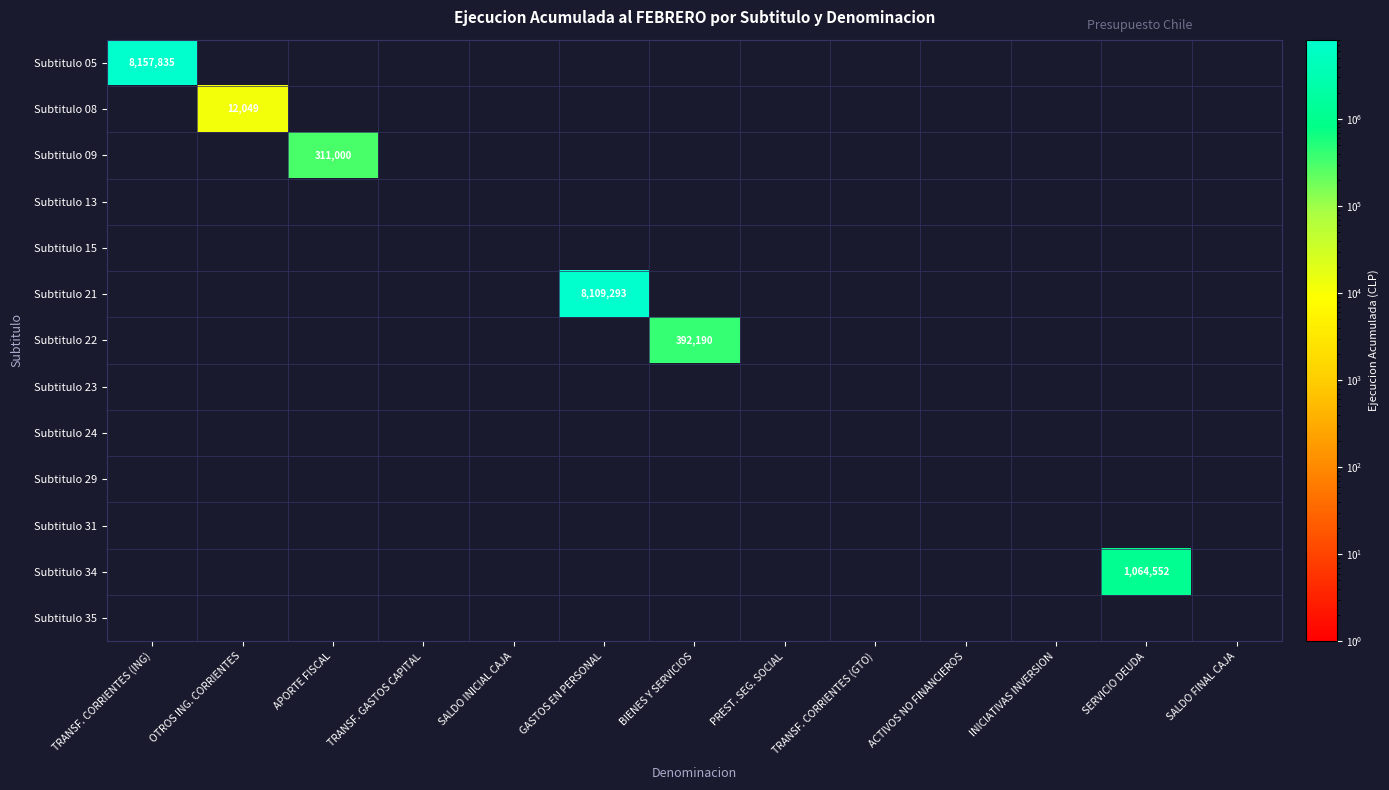

Which has a higher value, OTROS ING. CORRIENTES or INICIATIVAS INVERSION?

OTROS ING. CORRIENTES